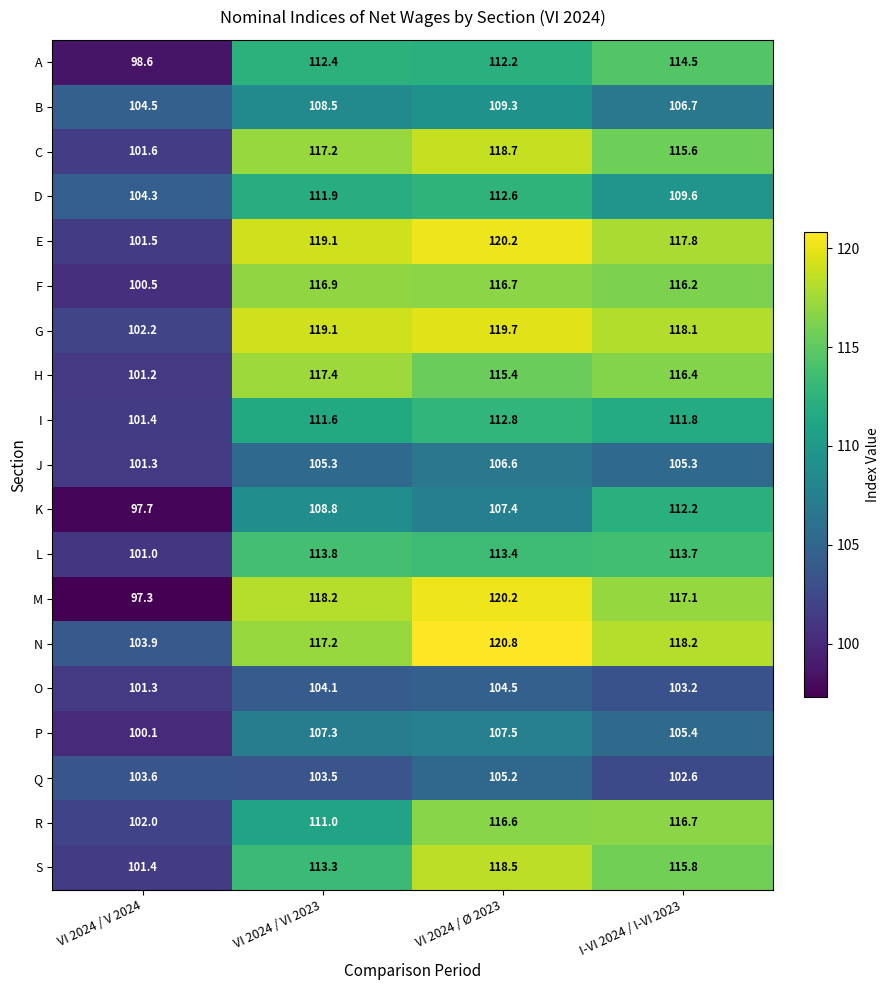

At which category is the sum across all series the highest?

VI 2024 / Ø 2023